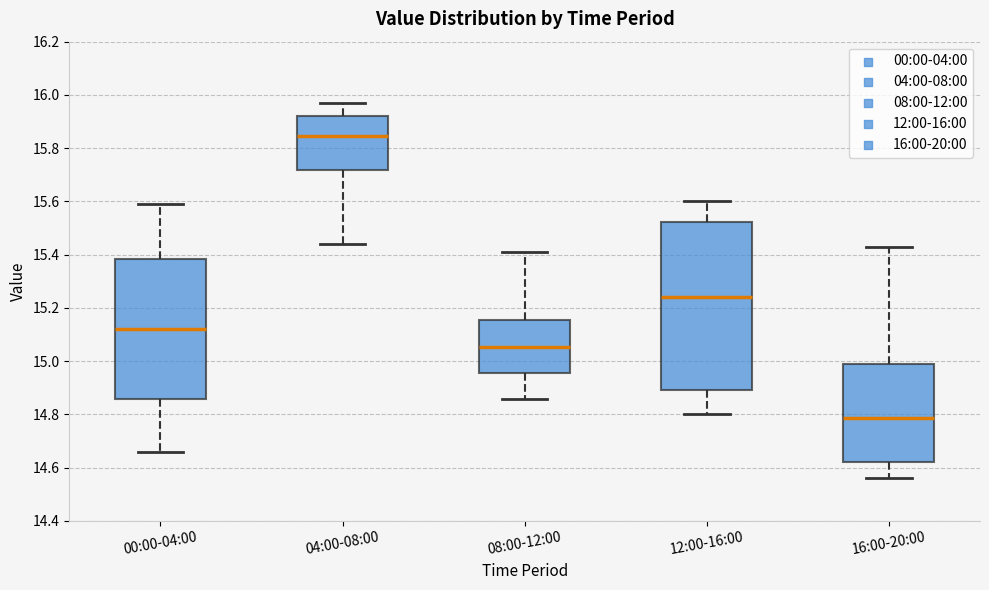

Where does the upper whisker of the box for 04:00-08:00 end on the y-axis? The values are not printed on the chart, so give them approximately, as read against the axis.

15.98